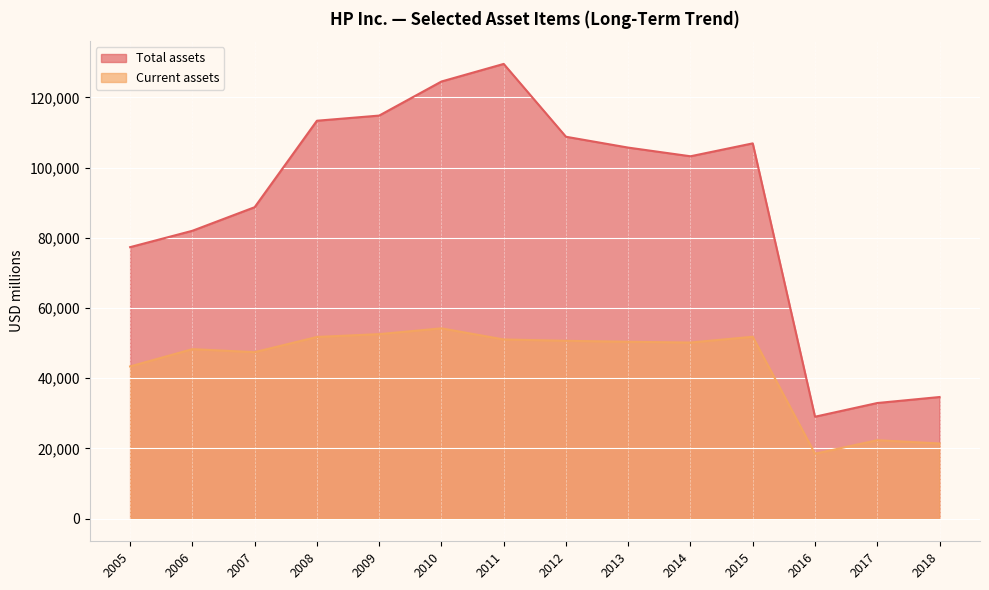

What is the sum of all Current assets values?

613578